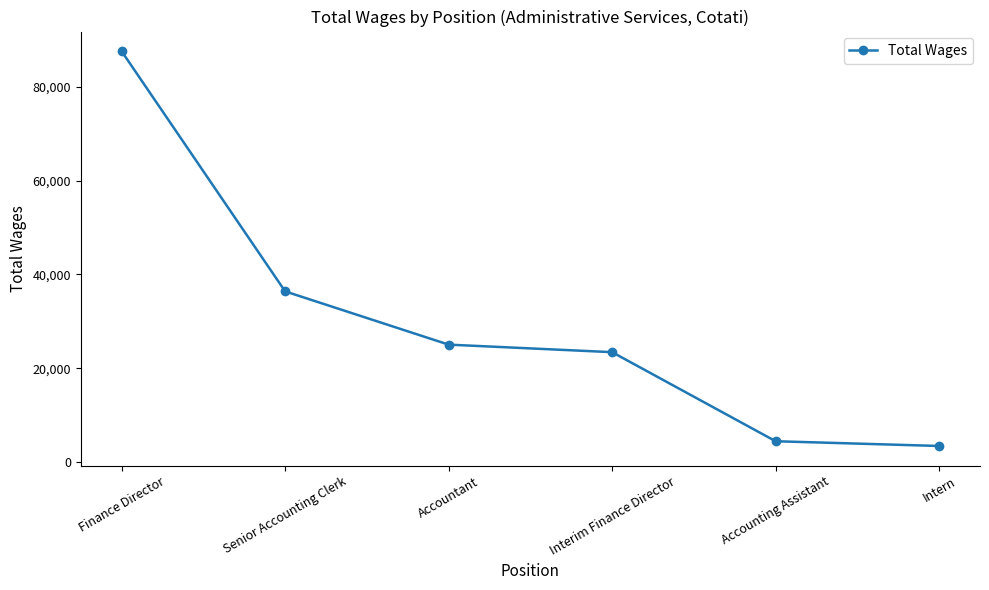

Reading left to right, transcribe all the data shown in this chart.

87537	36383	25037	23430	4455	3444